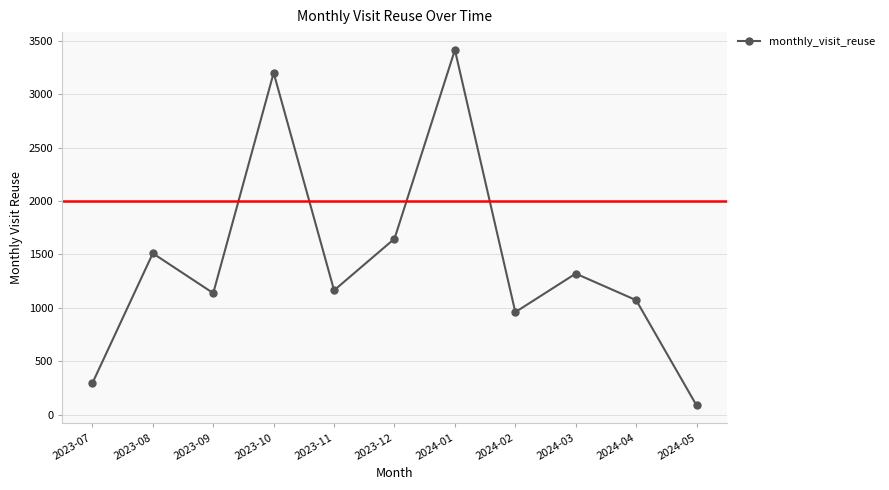

What is the smallest value displayed?

86